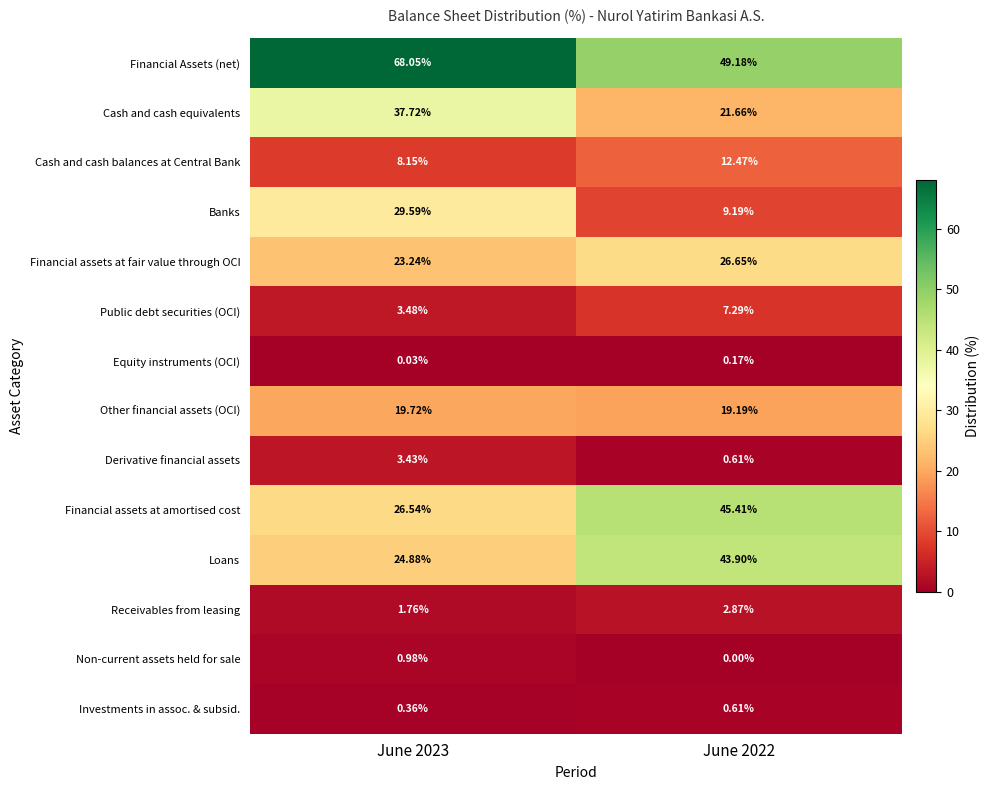

Between June 2023 and June 2022, which series saw the biggest shift?

Banks